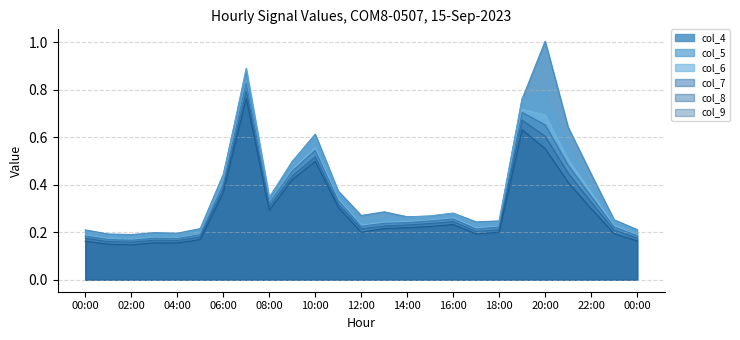

True or false: col_6 and col_4 intersect in this chart.

False